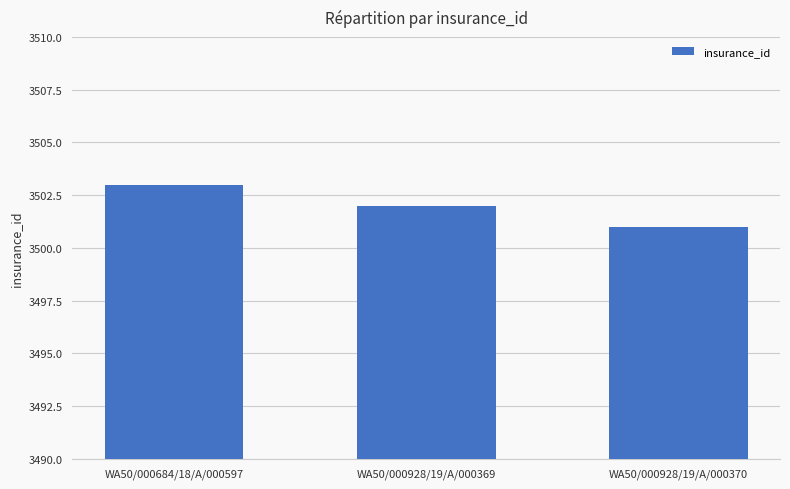

The chart shows a value of 3501 at WA50/000928/19/A/000370. True or false?

True